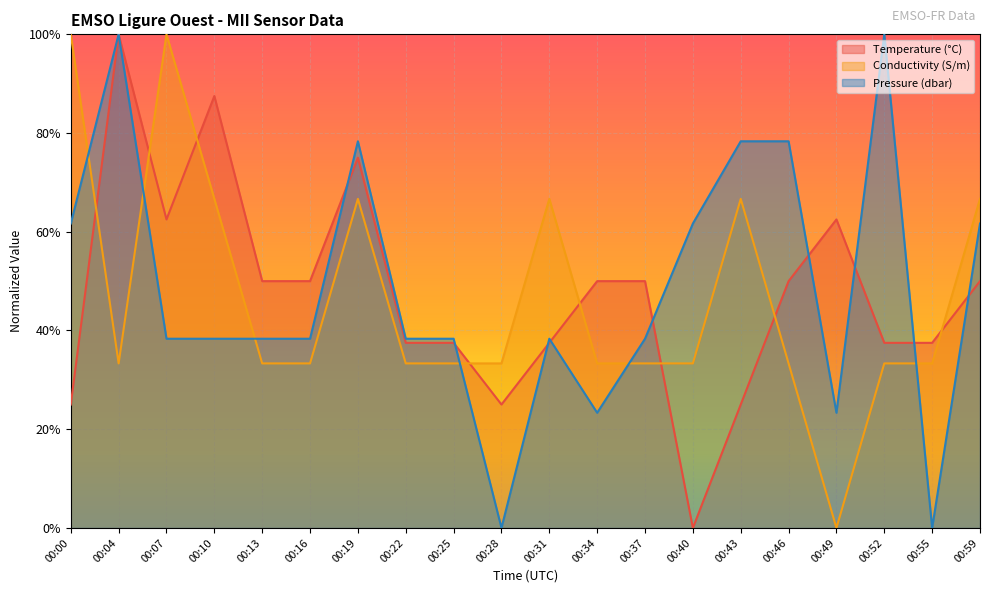

Rank the categories by Temperature value from lowest to highest.

00:40, 00:00, 00:28, 00:43, 00:22, 00:25, 00:31, 00:52, 00:55, 00:13, 00:16, 00:34, 00:37, 00:46, 00:59, 00:07, 00:49, 00:19, 00:10, 00:04